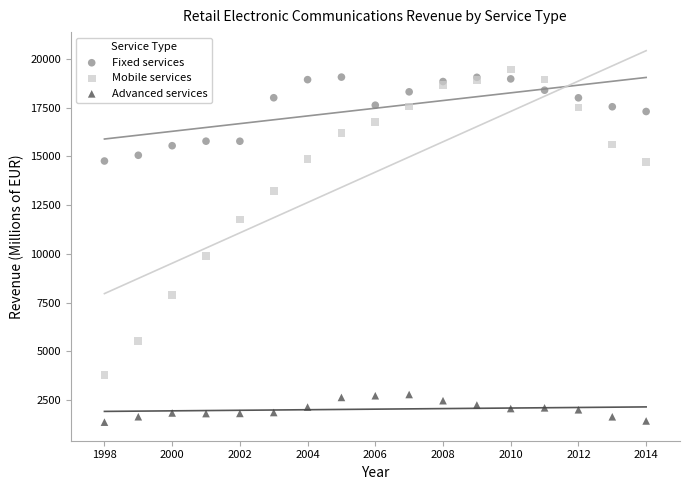

Which series has the largest Y range (max minus min)?

Mobile services